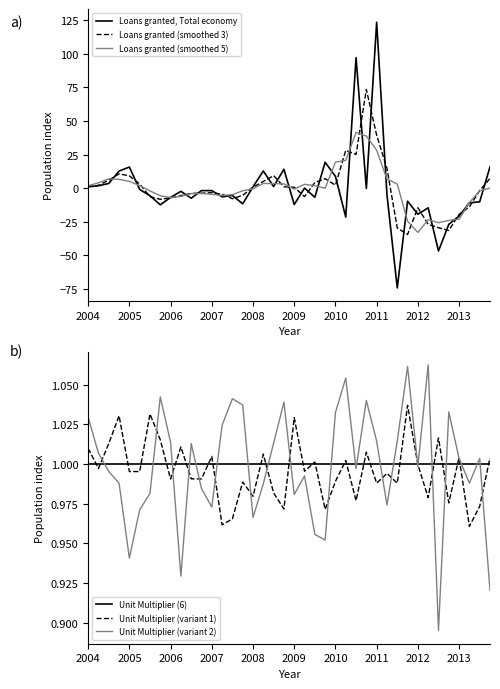

Which series has the widest spread of values?

Loans granted, Total economy